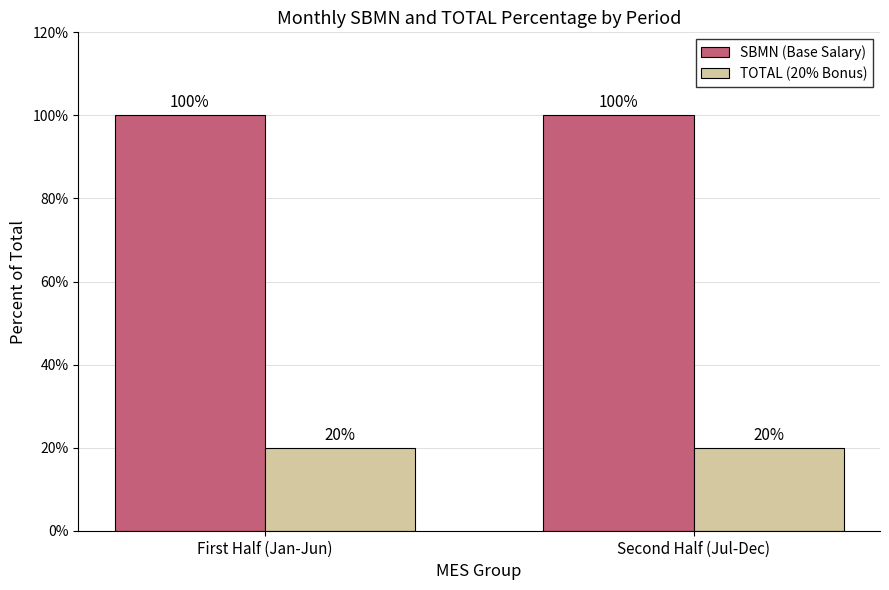

Does the chart contain stacked bars?

No